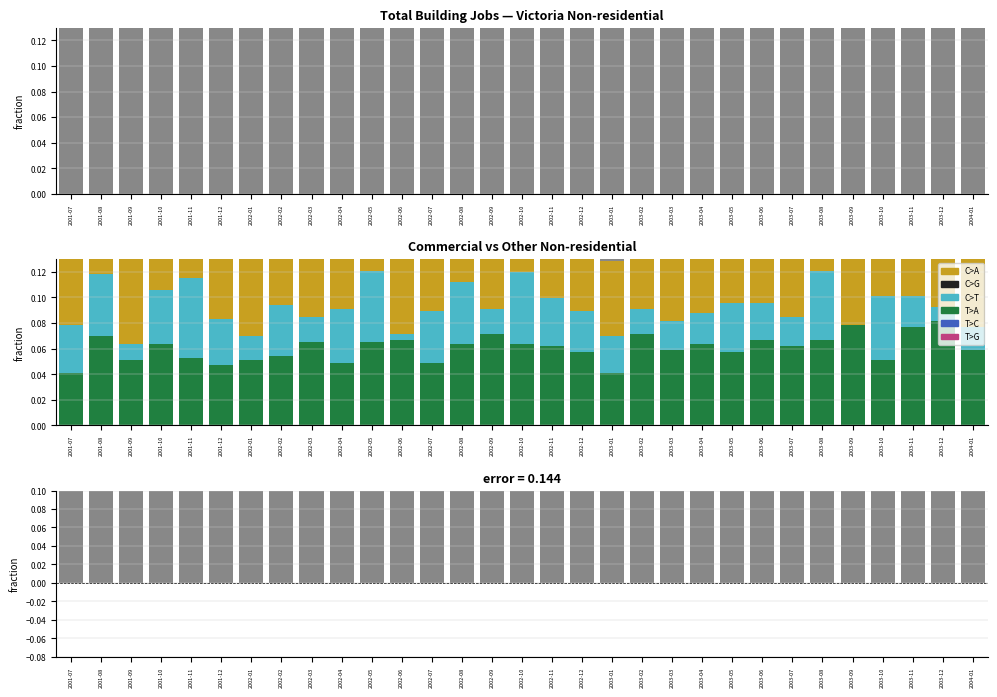

The value of Retail $50k-$250k at 2002-06 is 0.1. True or false?

True